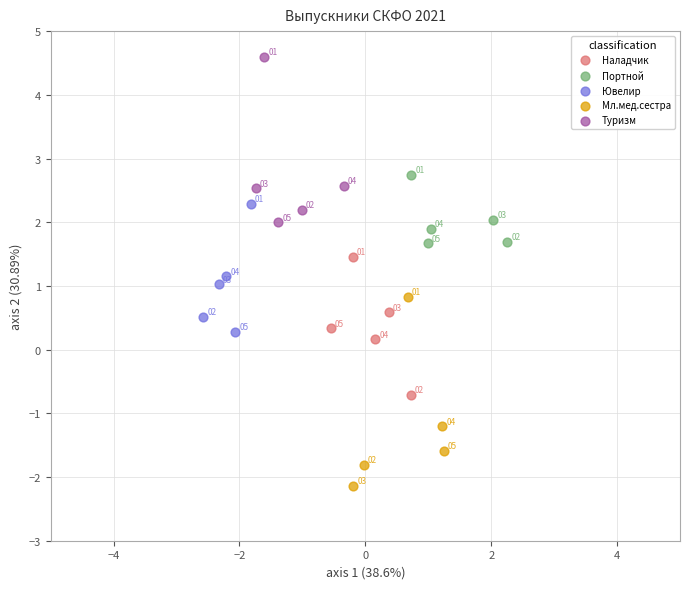

Which series contains the lowest Y value?

Мл.мед.сестра